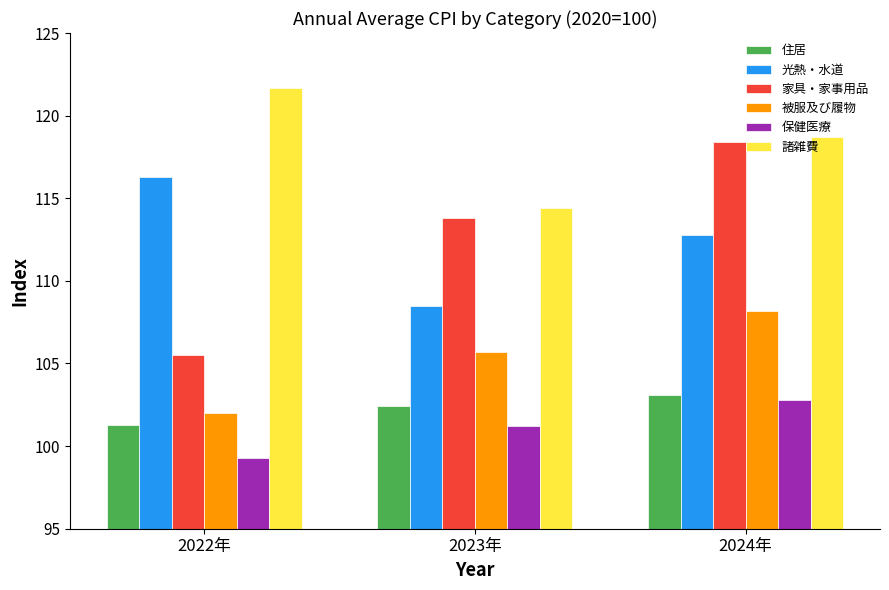

Reading left to right, list all the values displayed in this chart.

住居: 101.3	102.4	103.1
光熱・水道: 116.3	108.5	112.8
家具・家事用品: 105.5	113.8	118.4
被服及び履物: 102.0	105.7	108.2
保健医療: 99.3	101.2	102.8
諸雑費: 121.7	114.4	118.7